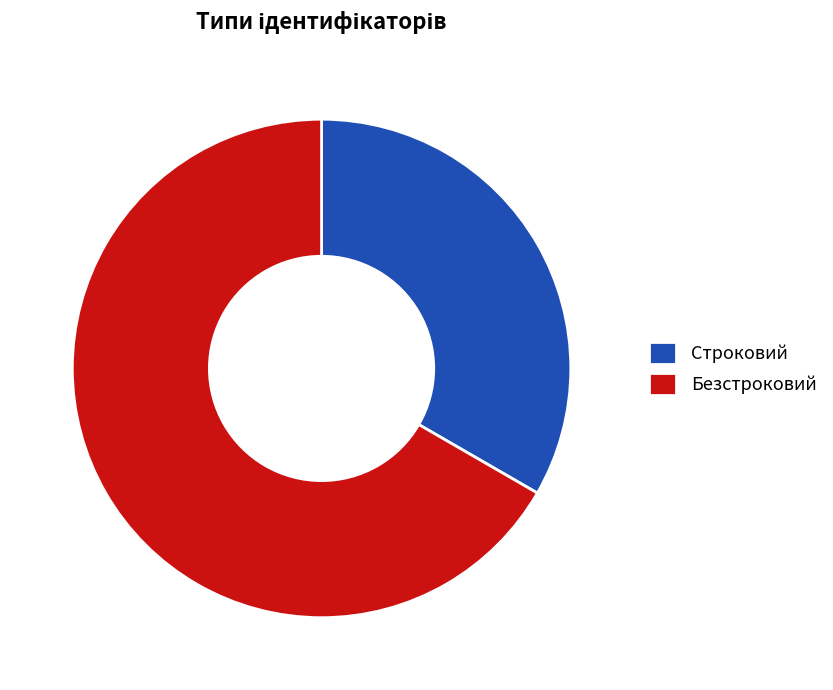

Is it true that Безстроковий is 67% of the pie?

True